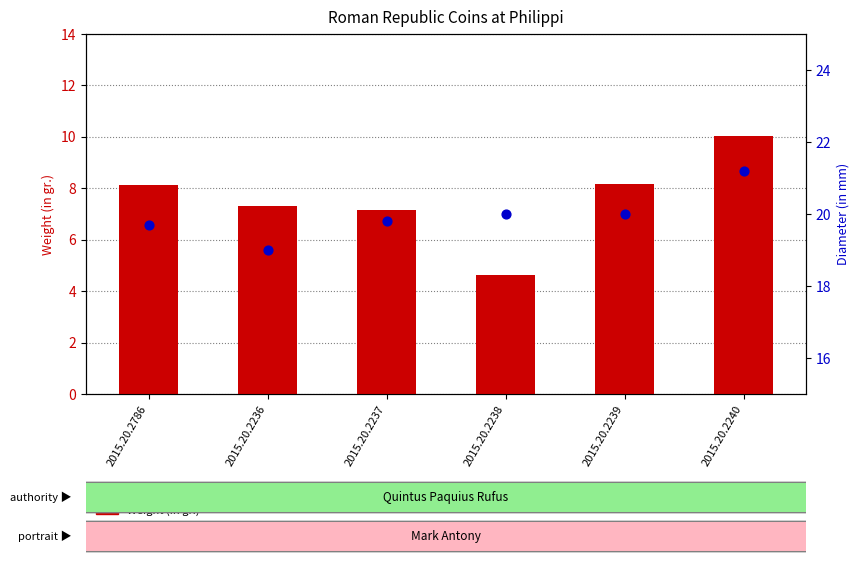

What are all the series names shown in the legend?

Weight (in gr.), Diameter (in mm)